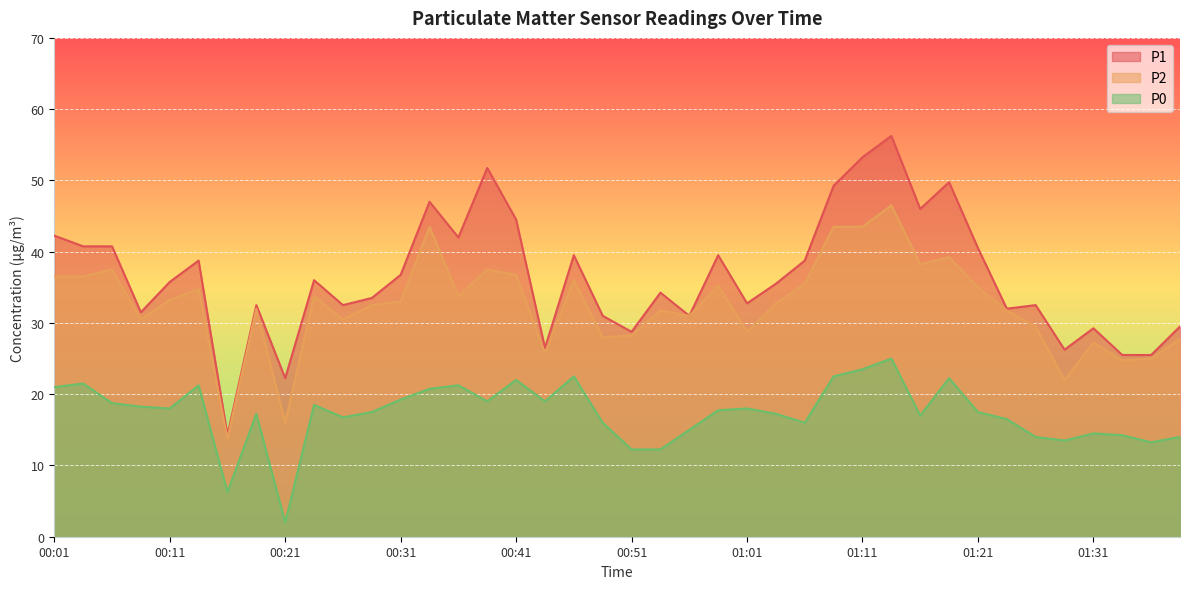

At which label is P1 closest to 35?

01:04